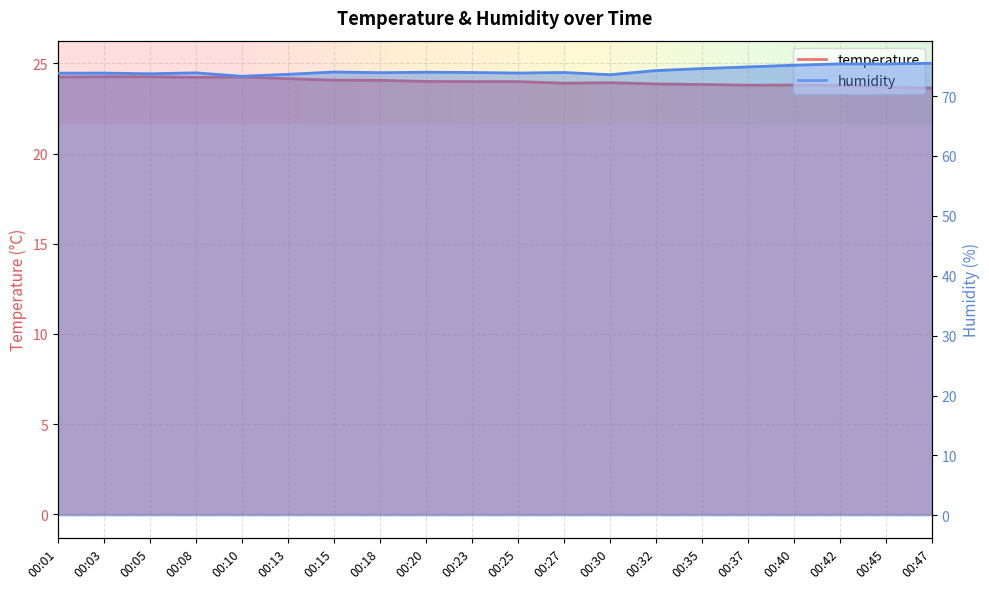

True or false: temperature and humidity cross at least once.

False